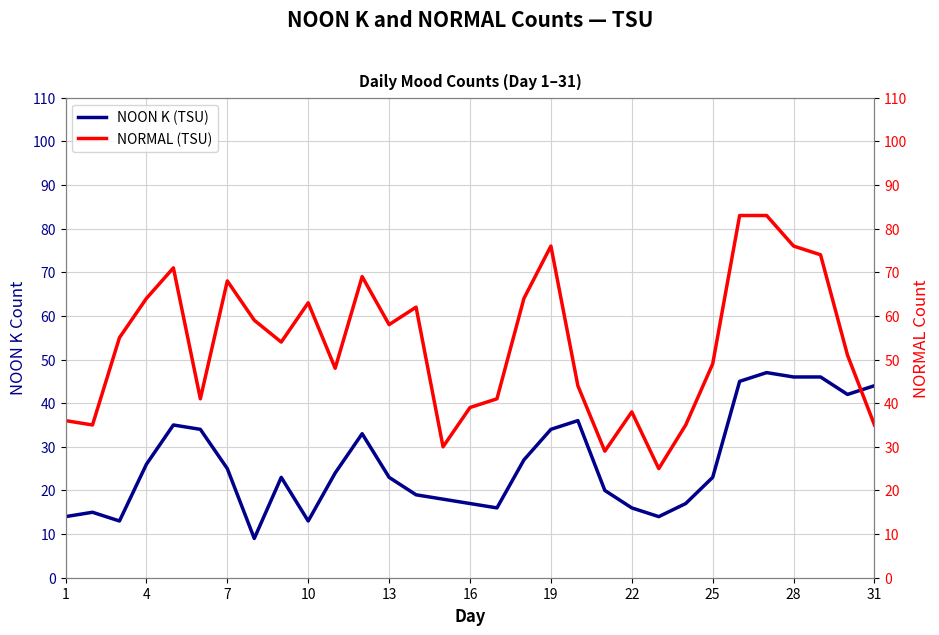

What is the difference between the maximum and minimum values in the NOON K (TSU) series?

38